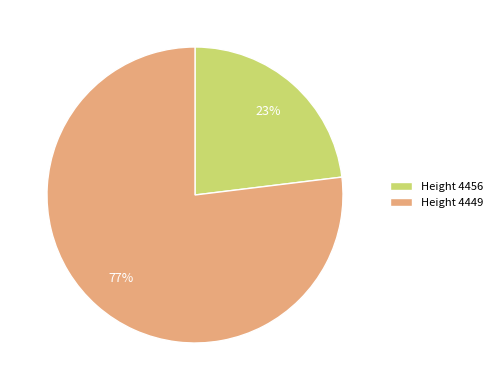

Is it true that Height 4456 is 23% of the pie?

True